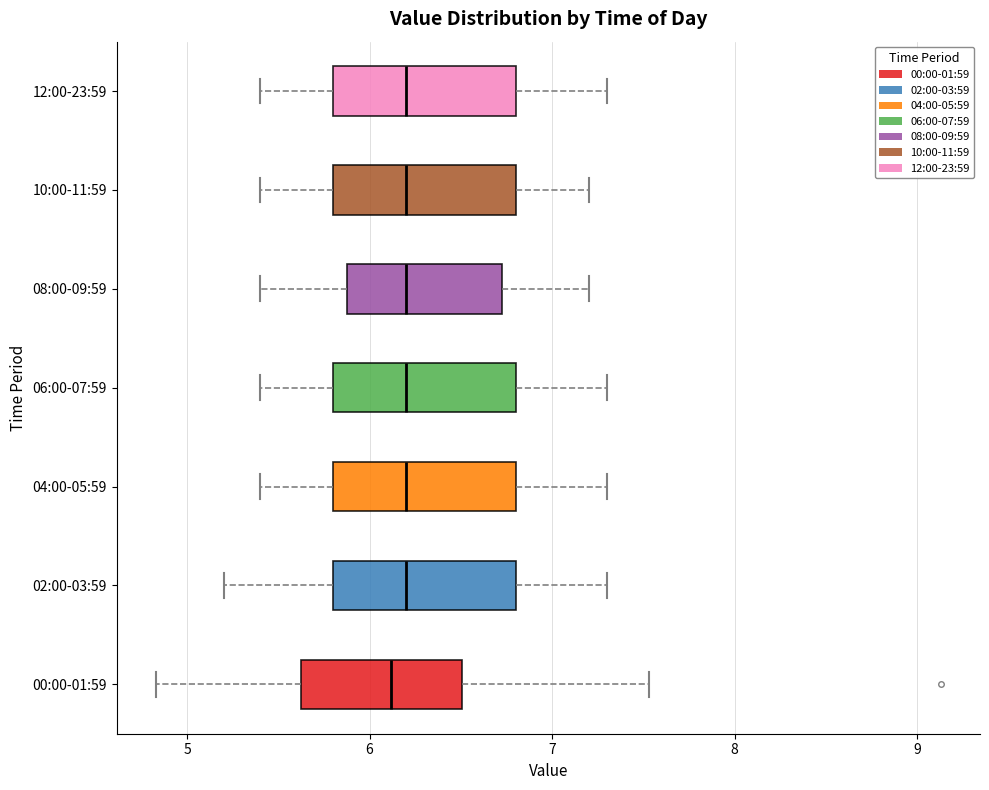

Where does the median line of the box for 08:00-09:59 sit on the x-axis? The values are not printed on the chart, so give them approximately, as read against the axis.

6.2